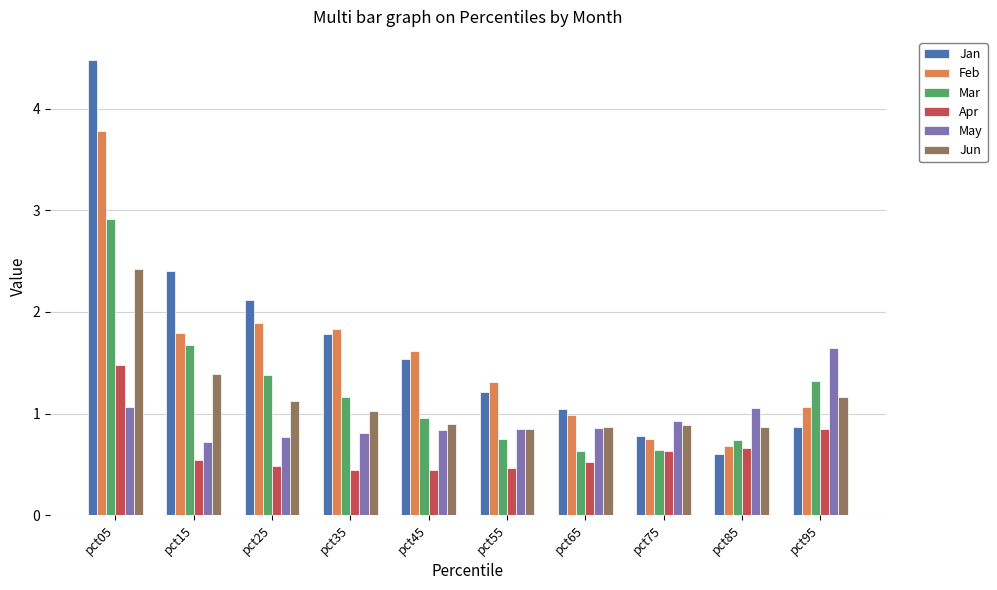

What is the total value across all series at pct45?

6.3